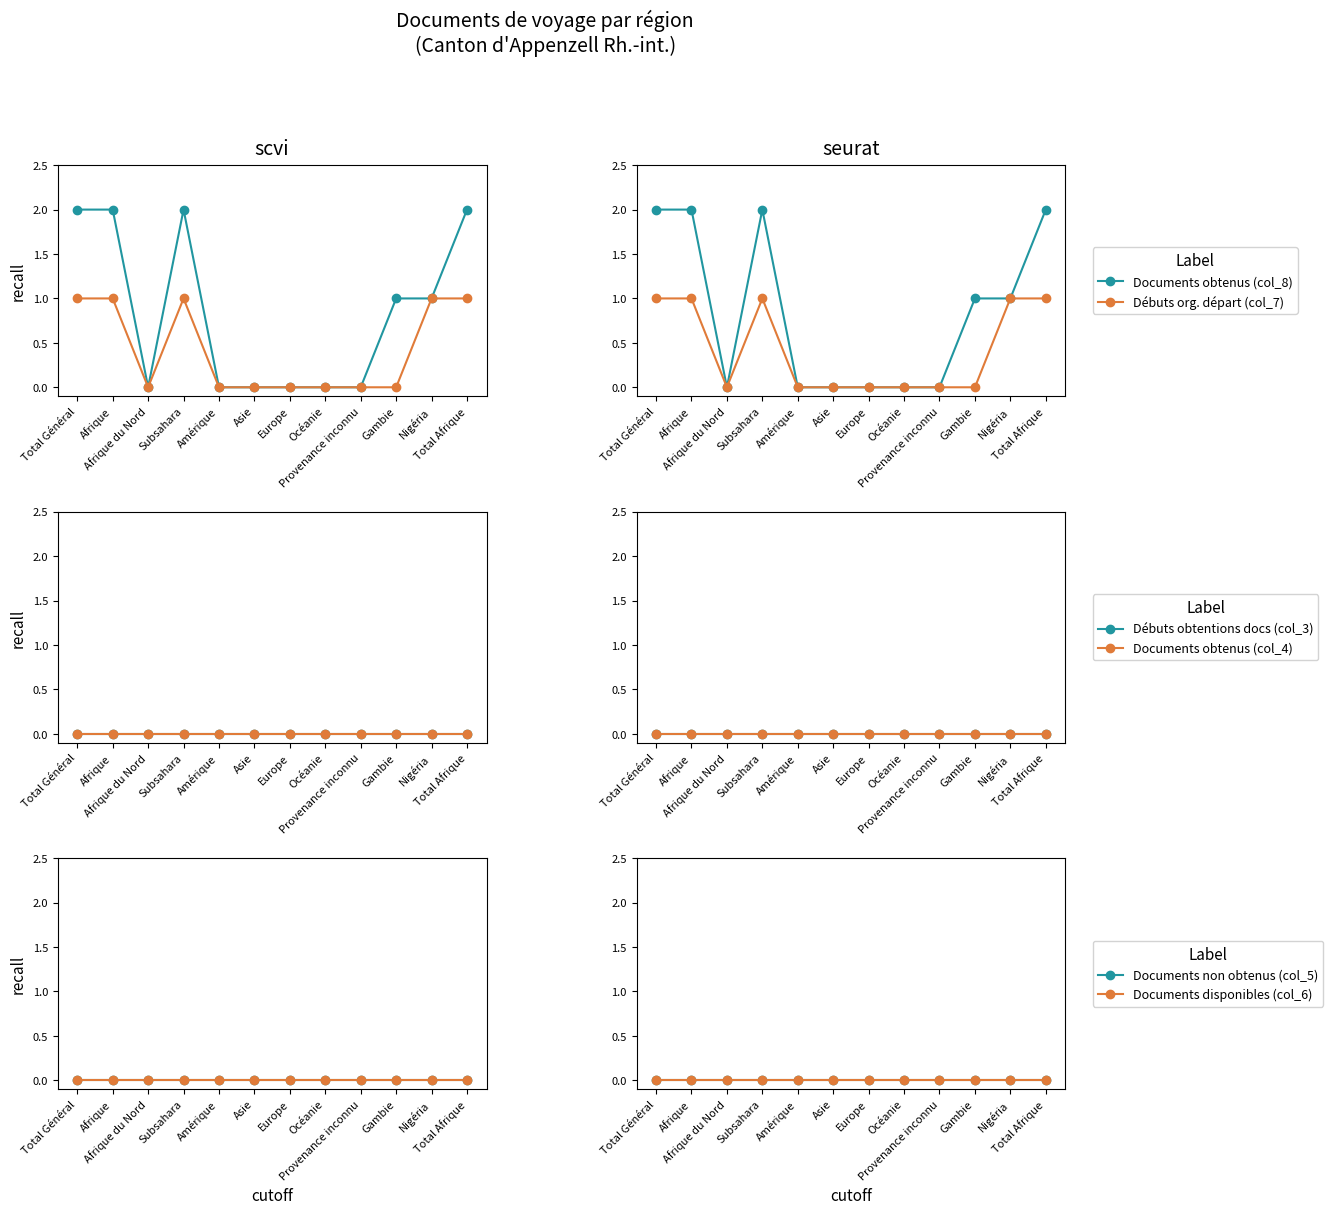

Which category has the highest value across all series?

Total Général